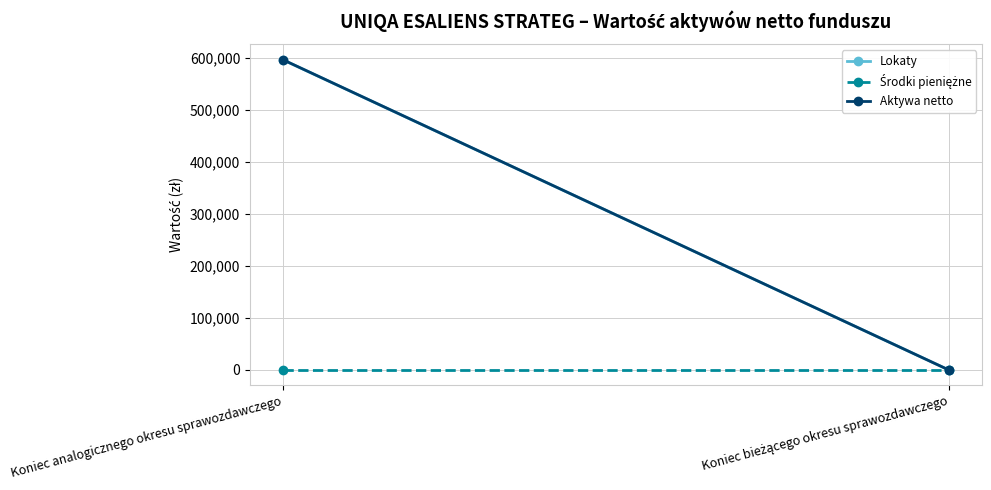

Is this an area chart (filled region under the line)?

No